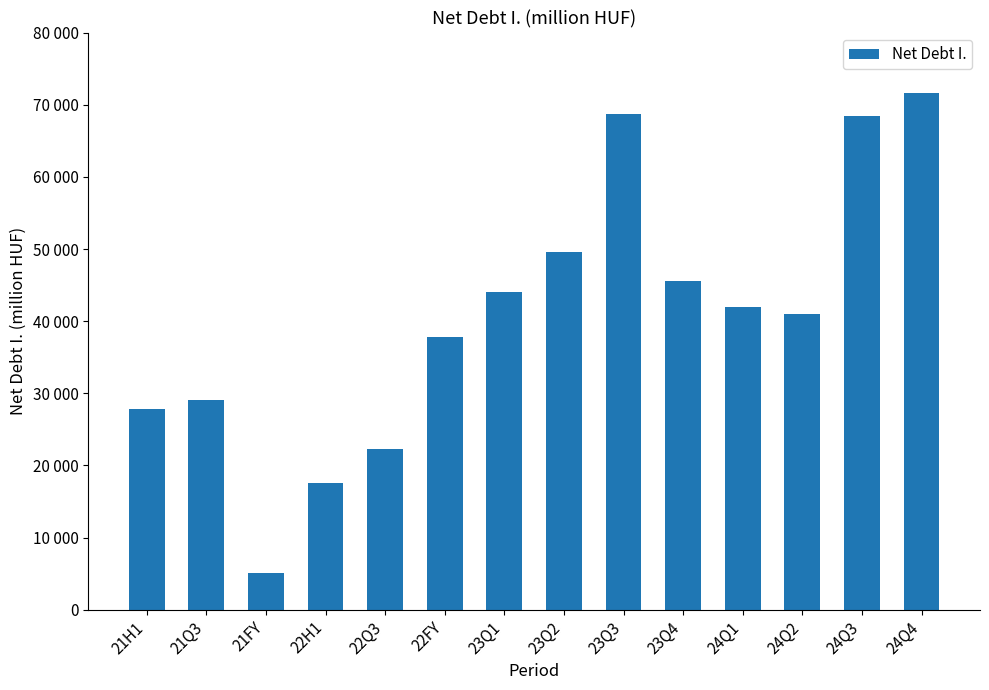

Approximately how many times larger is the value at 24Q1 compared to 24Q4?

0.6